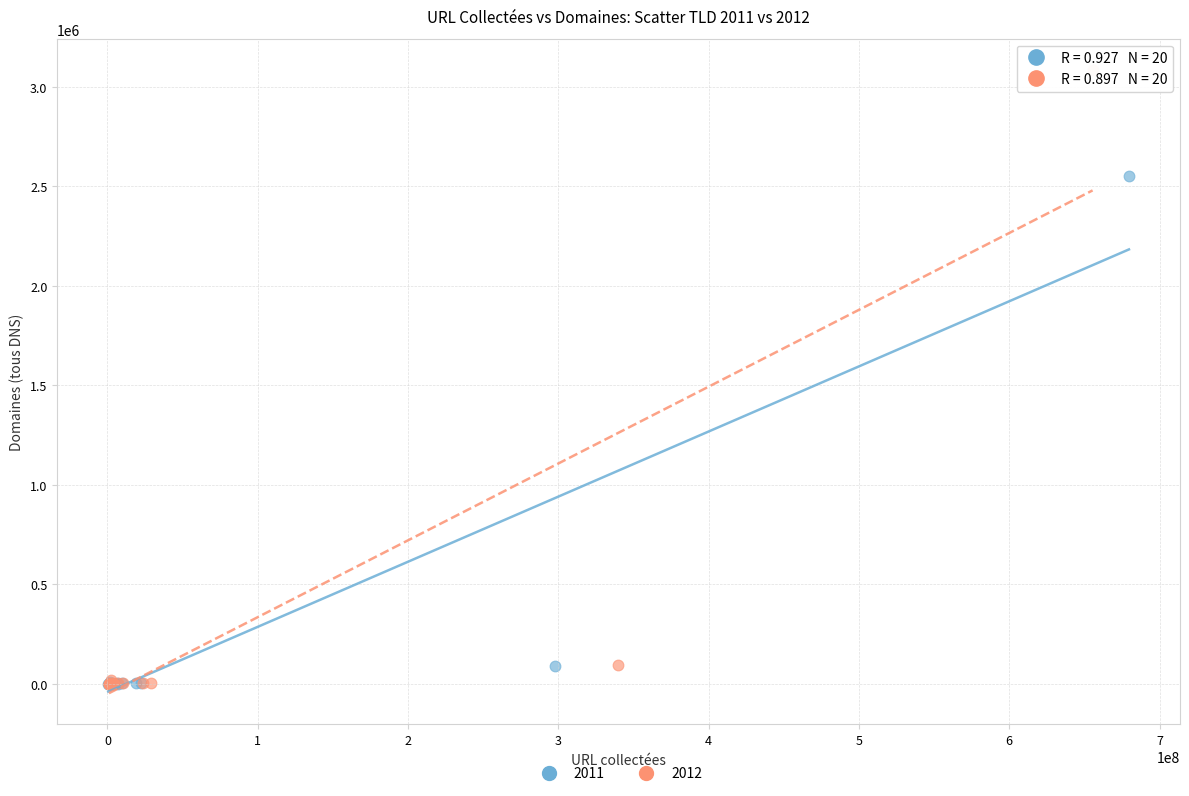

Which series has the largest Y range (max minus min)?

2012